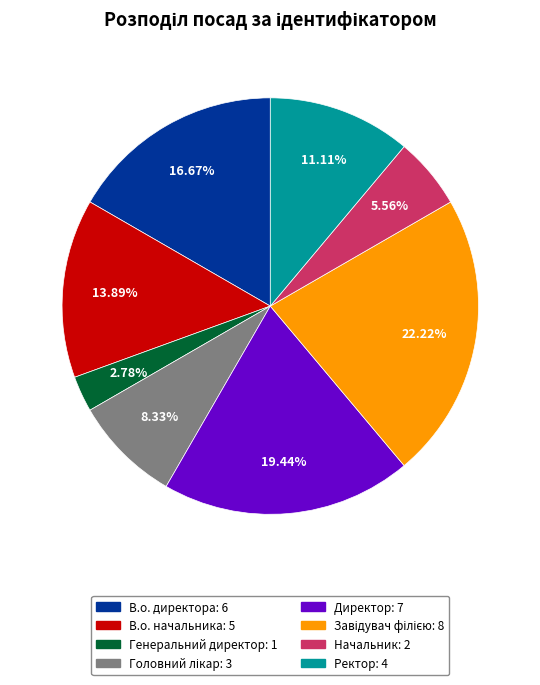

Do В.о. директора and Ректор together represent more than half of the pie?

No